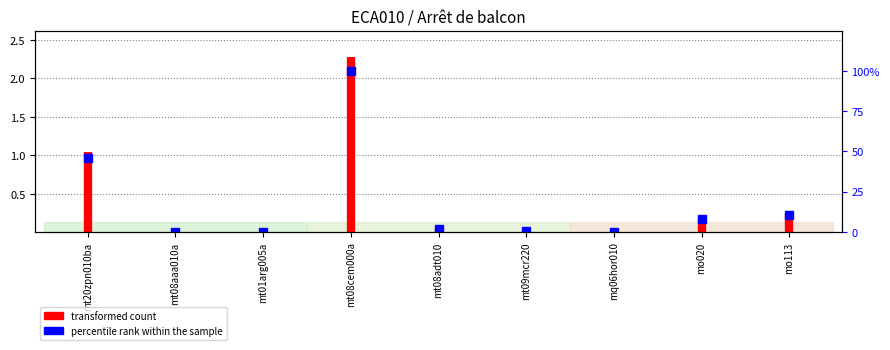

What is the difference between the values at mt08aaa010a and mt20zpn010ba?

1.0